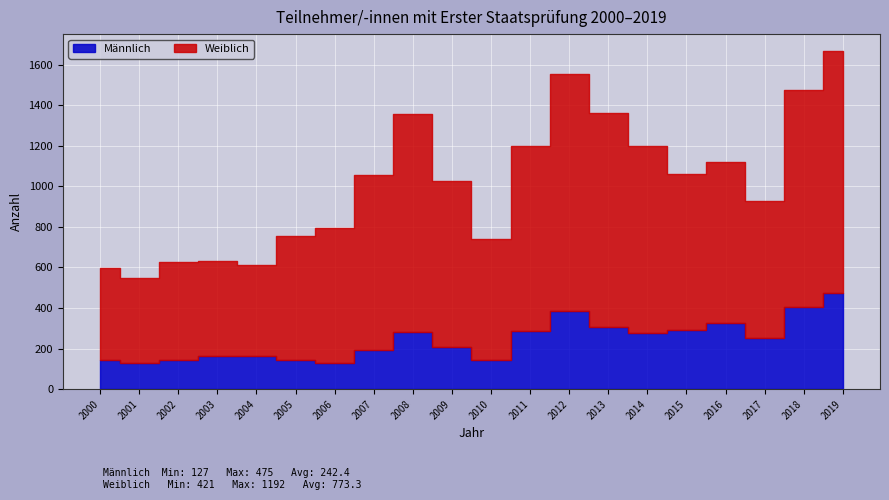

What is the average value of the Weiblich series?

773